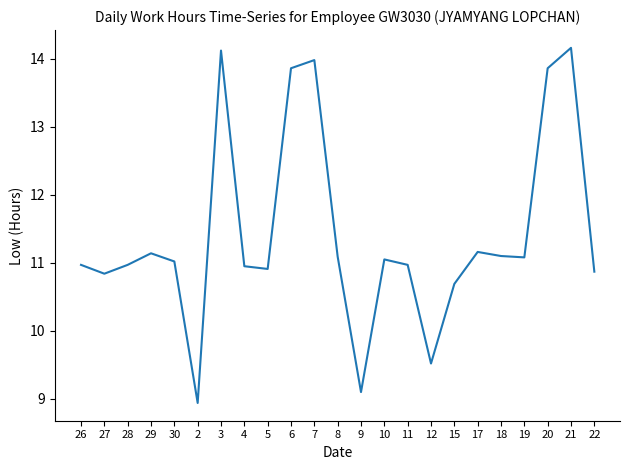

What is the ratio of the value at 17 to the value at 2?

1.2